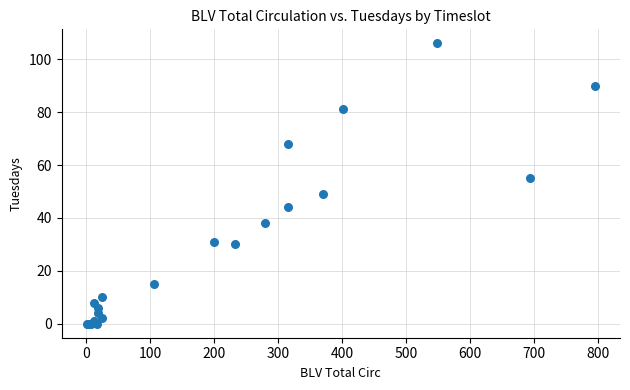

What Y value in the scatter plot is closest to 53?

55